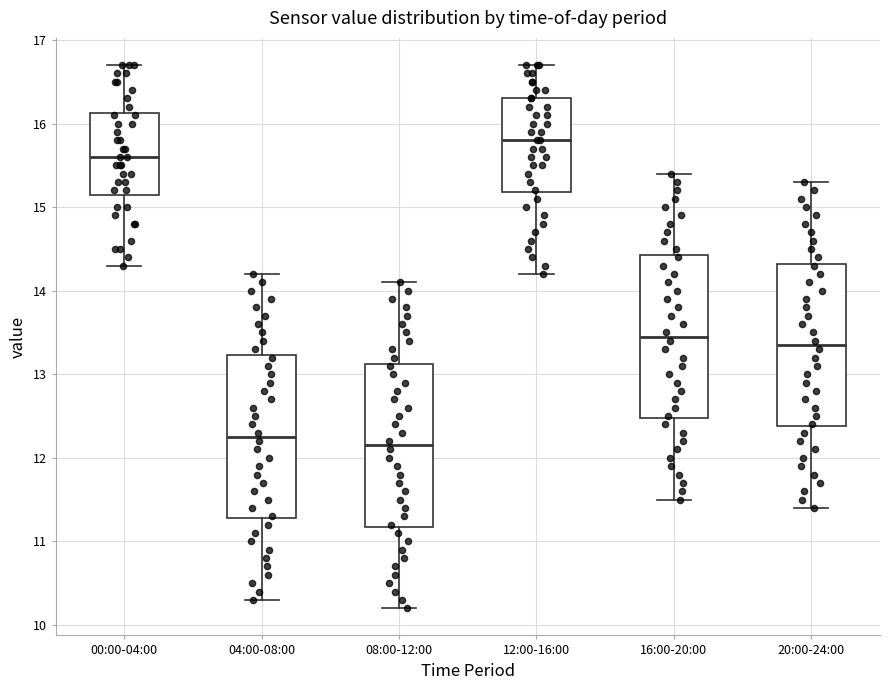

Reading left to right, transcribe this box plot: for each box, give where its median line is, the range the box spans, and where its two whiskers end, as read against the y-axis. The values are not printed on the chart, so give them approximately, as read against the axis.

00:00-04:00: median 15.6, box 15.2 to 16.1, whiskers 14.3 to 16.7
04:00-08:00: median 12.3, box 11.3 to 13.2, whiskers 10.3 to 14.2
08:00-12:00: median 12.2, box 11.2 to 13.1, whiskers 10.2 to 14.1
12:00-16:00: median 15.8, box 15.2 to 16.3, whiskers 14.2 to 16.7
16:00-20:00: median 13.5, box 12.5 to 14.4, whiskers 11.5 to 15.4
20:00-24:00: median 13.4, box 12.4 to 14.3, whiskers 11.4 to 15.3